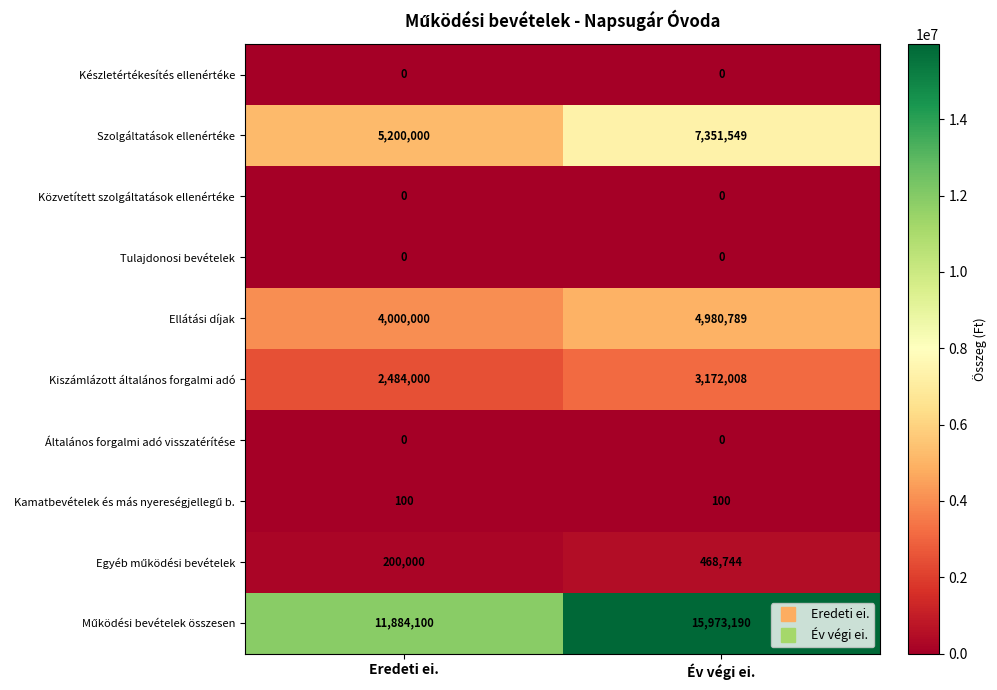

List the labels in order of Szolgáltatások ellenértéke value, largest first.

Év végi ei., Eredeti ei.